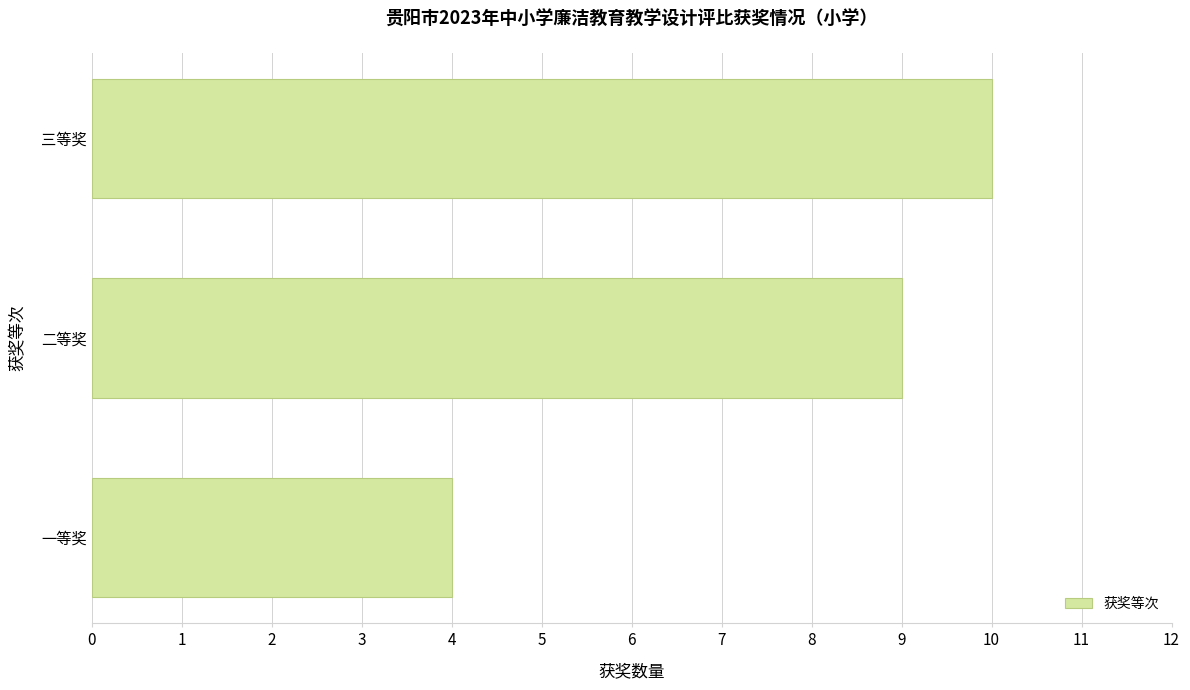

What is the average value?

8